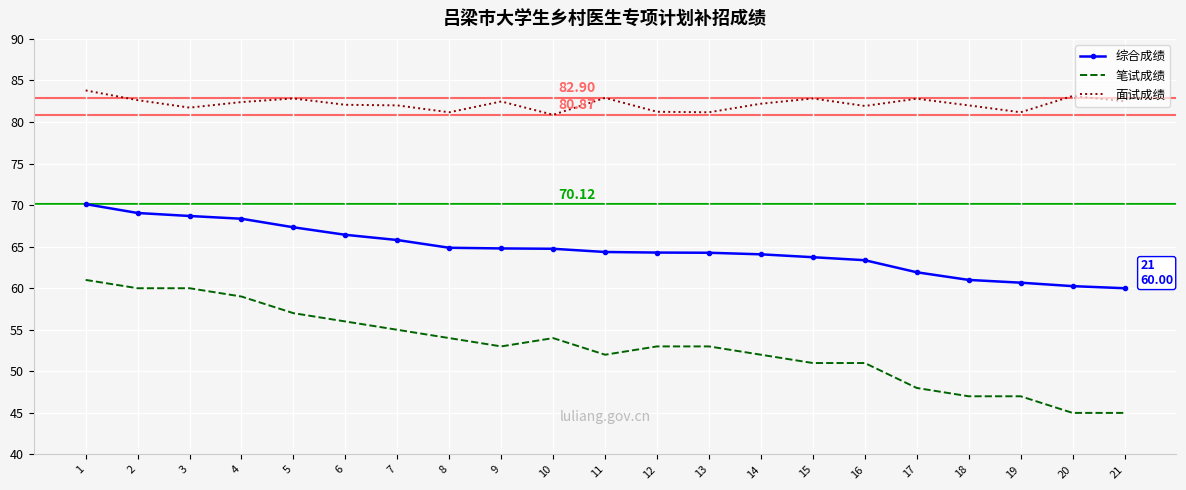

Which series has the widest spread of values?

笔试成绩